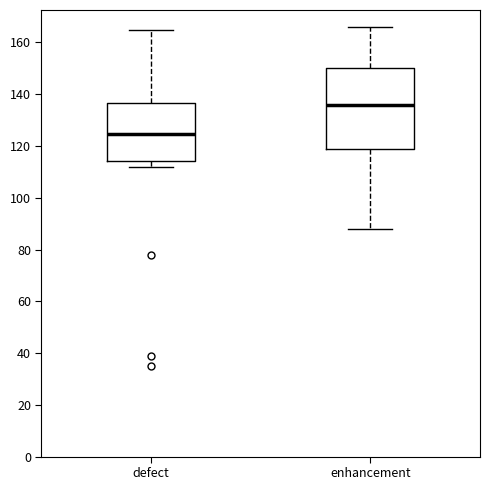

Comparing the boxes themselves (not the whiskers), which one is the tallest?

enhancement